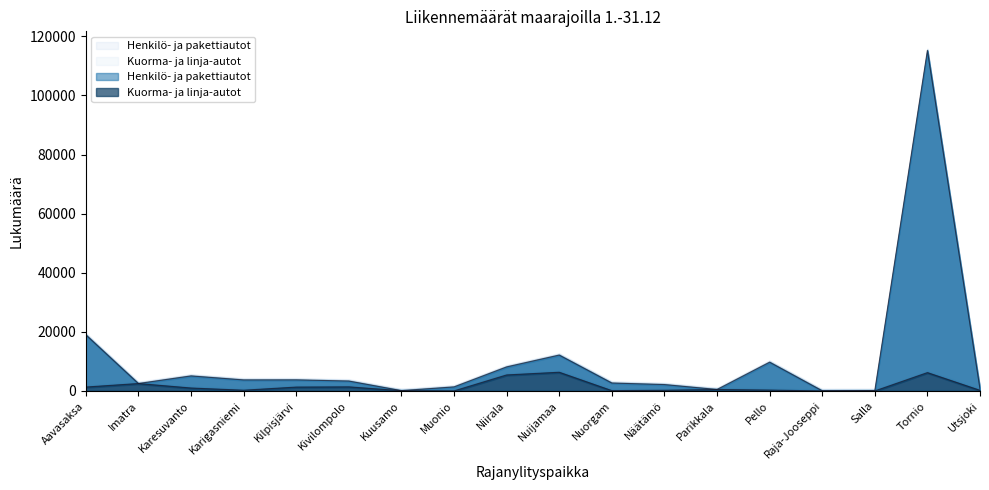

List the series in order of their overall mean, highest first.

Henkilö- ja pakettiautot, Kuorma- ja linja-autot